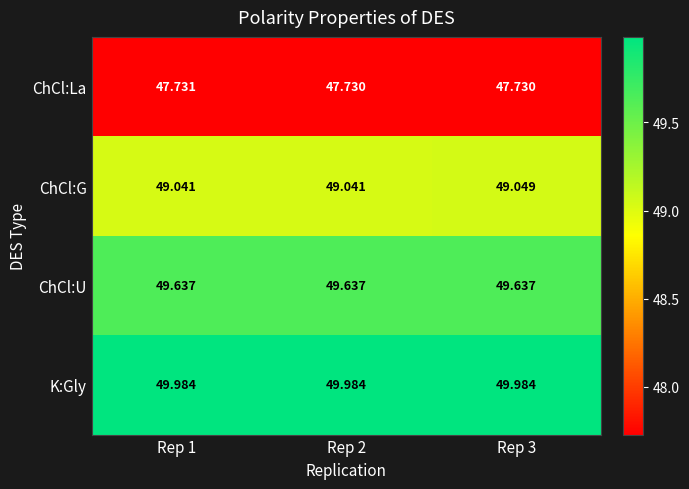

Which series changed the most between Rep 1 and Rep 2?

ChCl:La